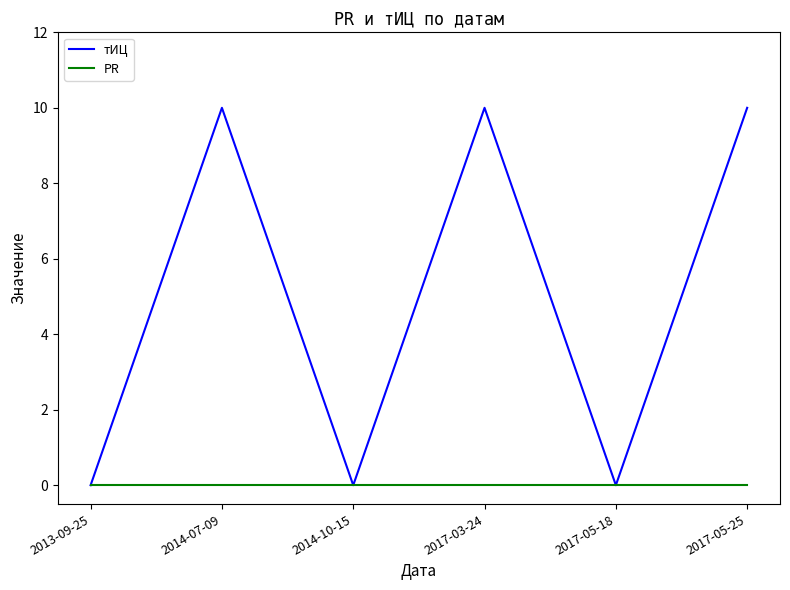

Which series has the largest total across all categories?

тИЦ